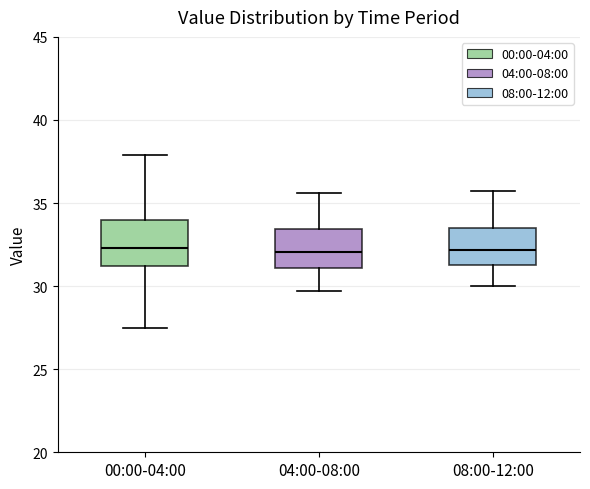

Reading left to right, transcribe this box plot: for each box, give where its median line is, the range the box spans, and where its two whiskers end, as read against the y-axis. The values are not printed on the chart, so give them approximately, as read against the axis.

00:00-04:00: median 32.5, box 31.0 to 34.0, whiskers 27.5 to 38.0
04:00-08:00: median 32.0, box 31.0 to 33.5, whiskers 29.5 to 35.5
08:00-12:00: median 32.0, box 31.5 to 33.5, whiskers 30.0 to 35.5